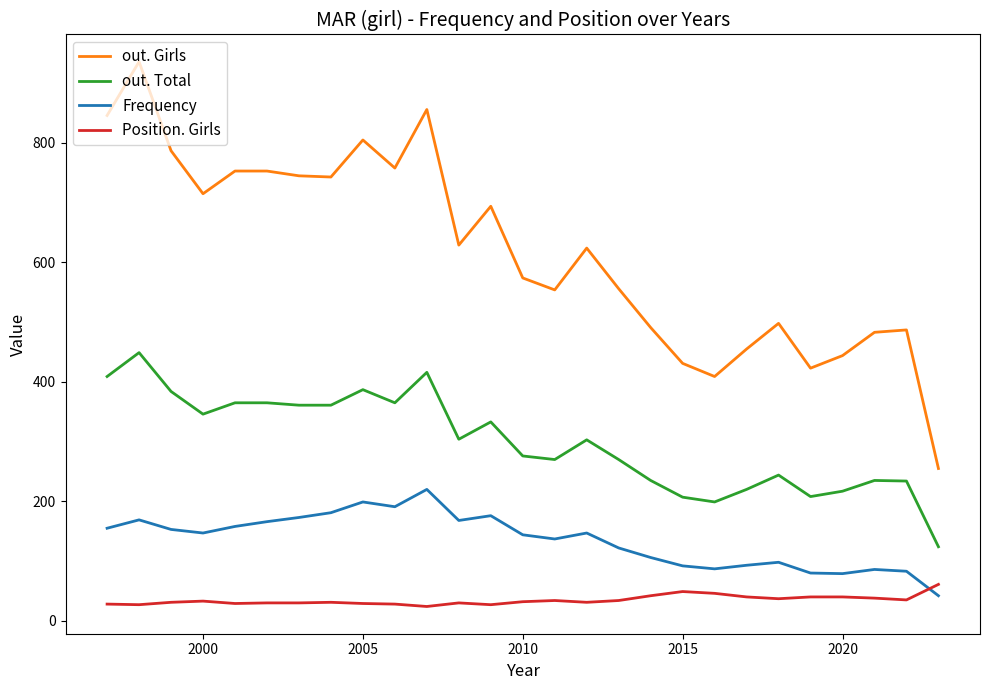

Which series has the largest total across all categories?

out. Girls